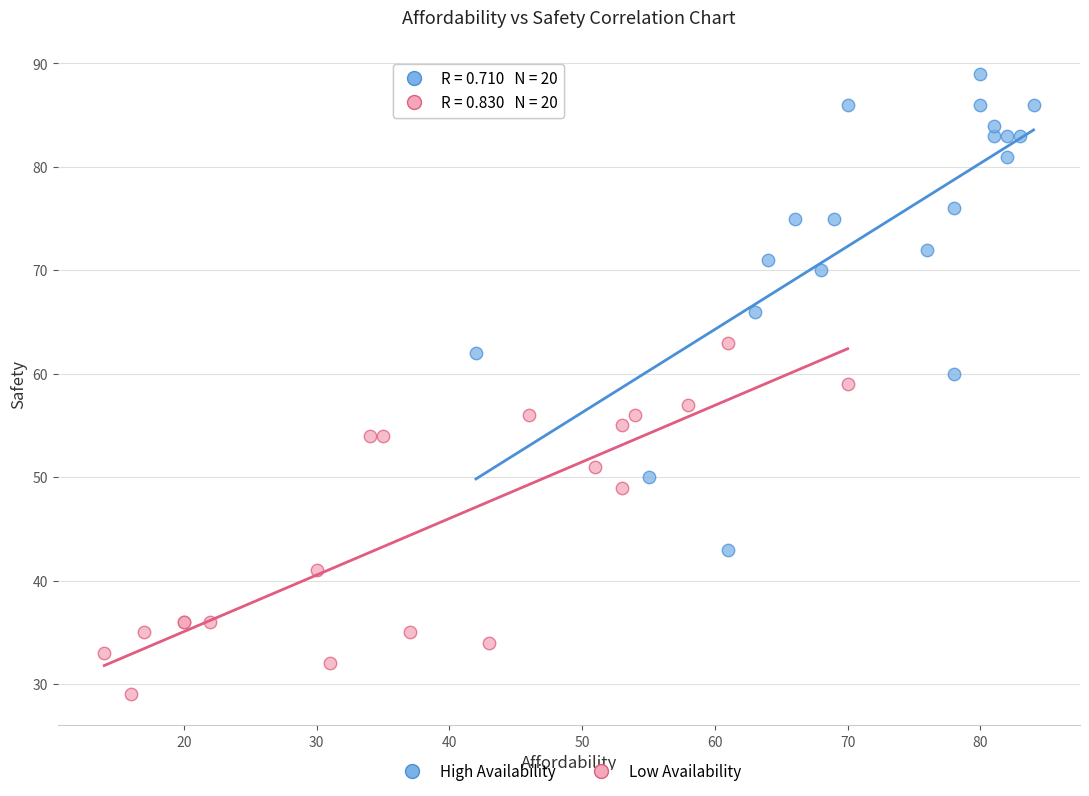

Which series has the largest Y range (max minus min)?

High Availability